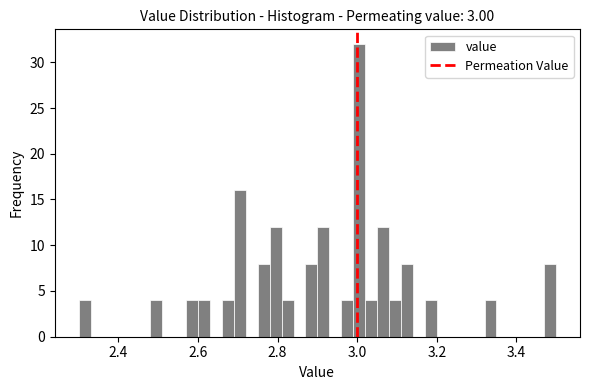

Read against the x-axis, roughly where is the centre of the tallest bar?

3.00